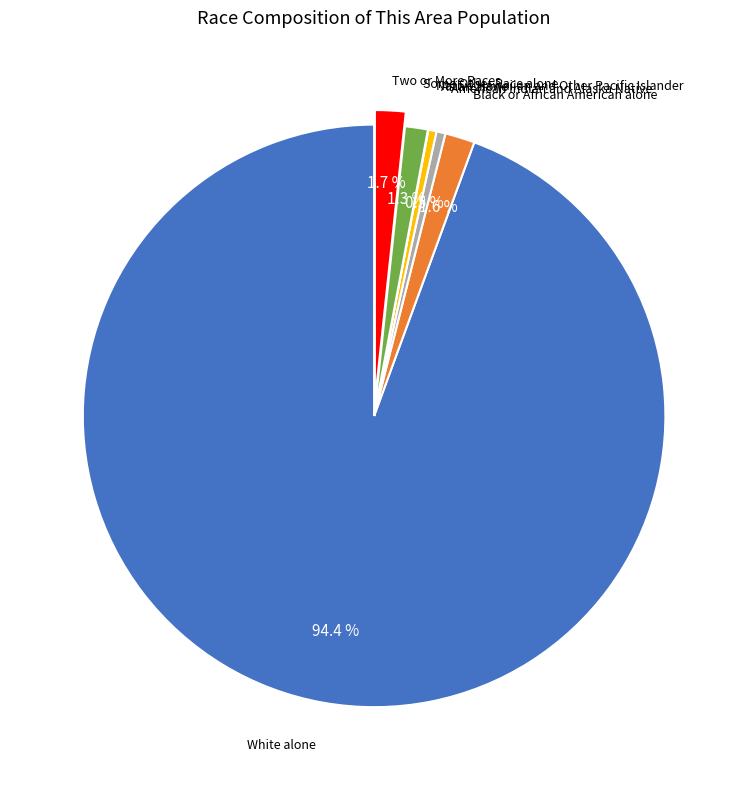

What percentage do American Indian and Alaska Native and Some Other Race alone together represent?

1.8%